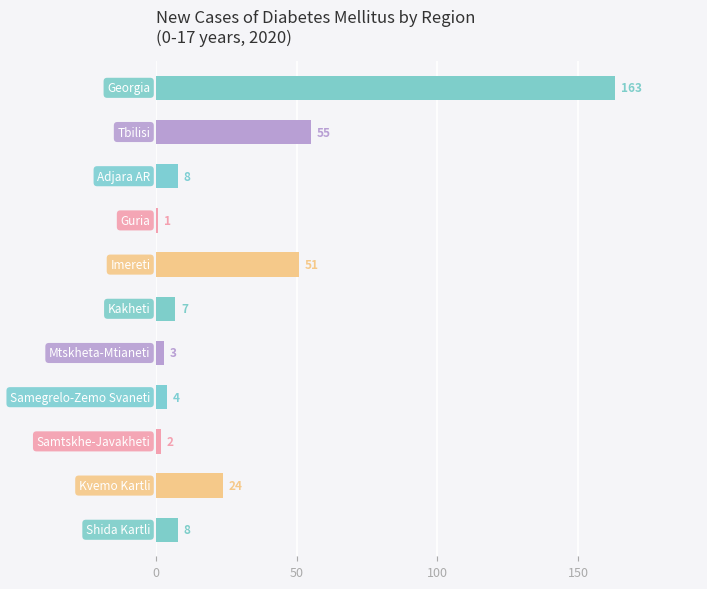

Reading bottom to top, transcribe all the data shown in this chart.

8	24	2	4	3	7	51	1	8	55	163